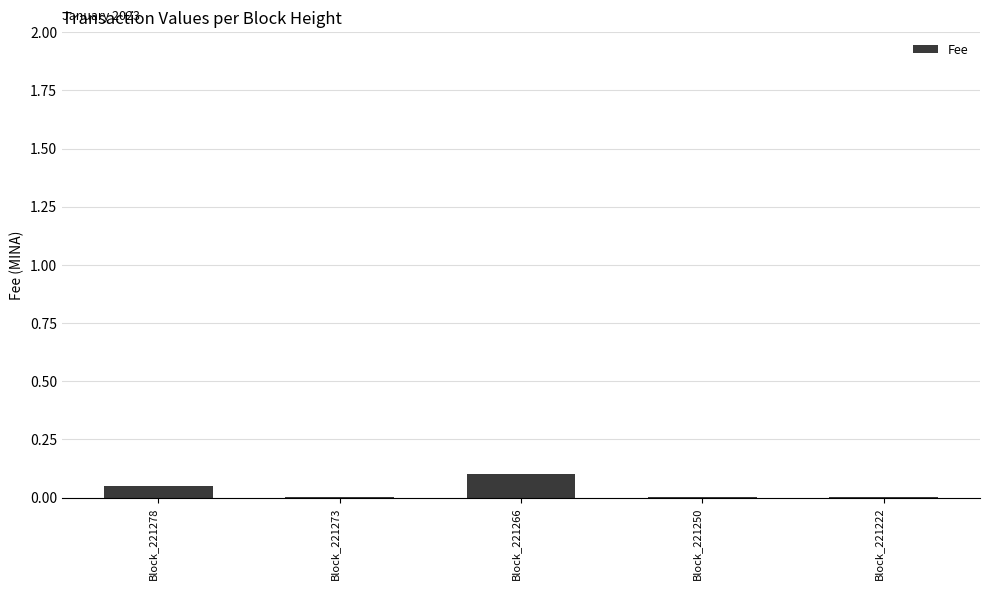

Which category has the highest value across all series?

Block_221266